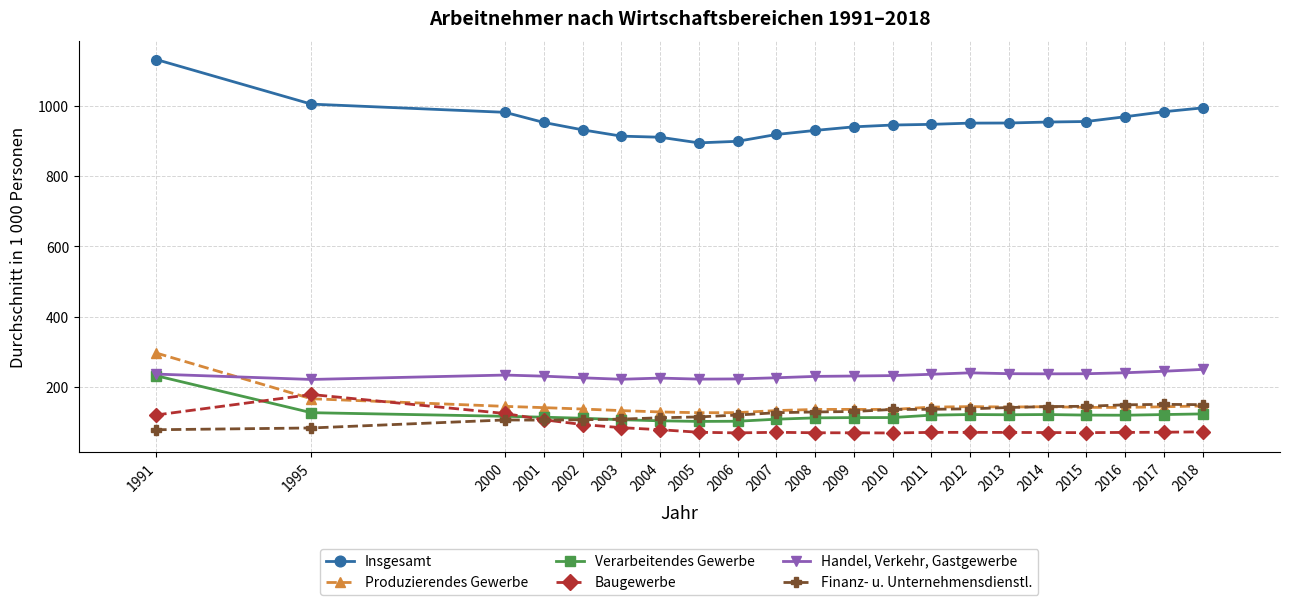

How many lines are shown in the chart?

6